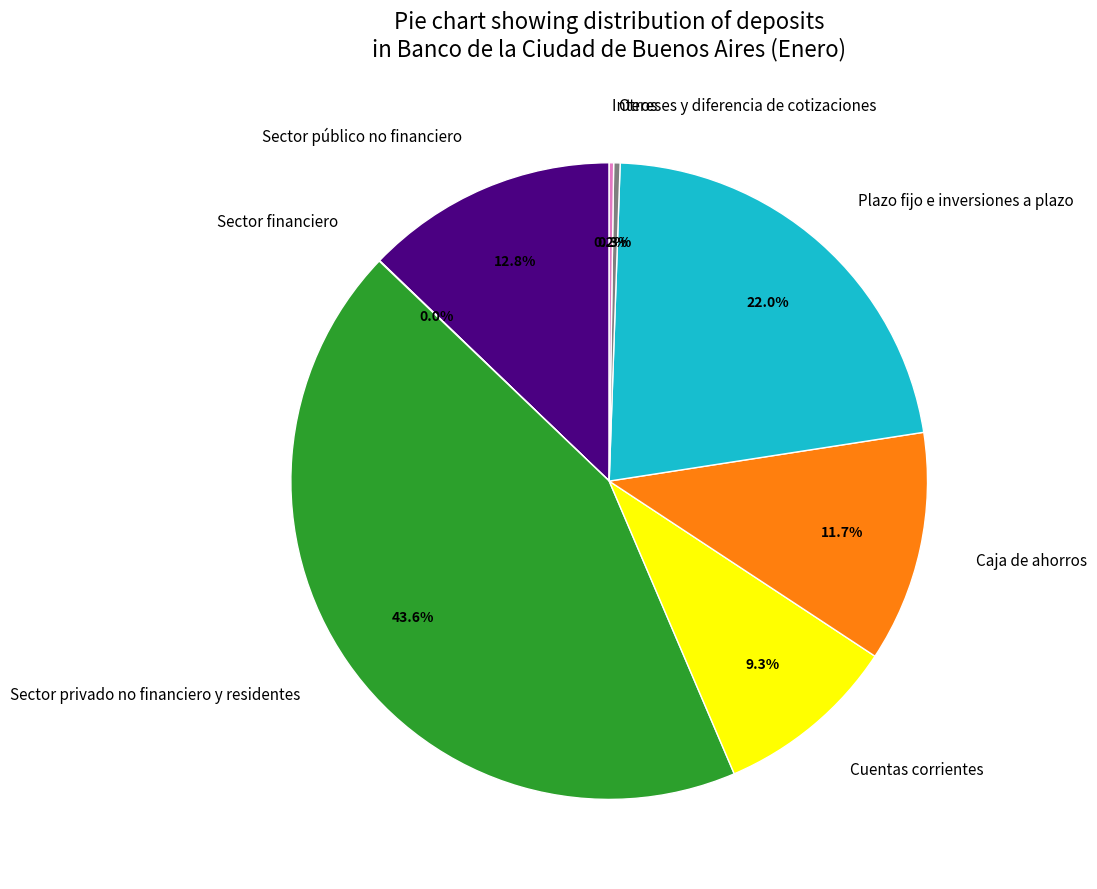

Which slice is the largest?

Sector privado no financiero y residentes